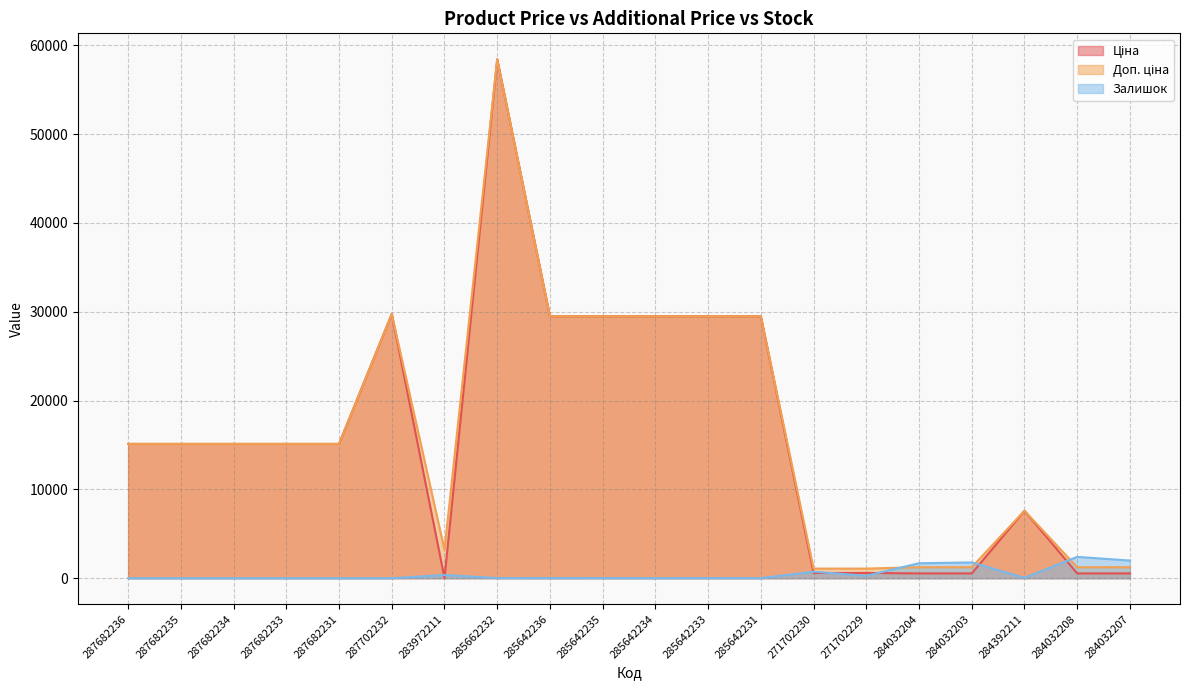

Reading left to right, extract all data points from this chart.

Ціна: 287682236=15120.0	287682235=15120.0	287682234=15120.0	287682233=15120.0	287682231=15120.0	287702232=29747.2	283972211=32.0	285662232=58426.5	285642236=29491.5	285642235=29491.5	285642234=29491.5	285642233=29491.5	285642231=29491.5	271702230=589.9	271702229=589.9	284032204=539.0	284032203=539.0	284392211=7596.5	284032208=539.0	284032207=539.0
Доп. ціна: 287682236=15120.0	287682235=15120.0	287682234=15120.0	287682233=15120.0	287682231=15120.0	287702232=29747.2	283972211=3205.0	285662232=58426.5	285642236=29491.5	285642235=29491.5	285642234=29491.5	285642233=29491.5	285642231=29491.5	271702230=1081.7	271702229=1081.7	284032204=1235.4	284032203=1235.4	284392211=7596.5	284032208=1235.4	284032207=1235.4
Залишок: 287682236=0.0	287682235=0.0	287682234=0.0	287682233=0.0	287682231=0.0	287702232=0.0	283972211=360.0	285662232=14.0	285642236=12.0	285642235=13.0	285642234=0.0	285642233=13.0	285642231=5.0	271702230=735.0	271702229=272.0	284032204=1682.0	284032203=1774.0	284392211=43.0	284032208=2400.0	284032207=1986.0